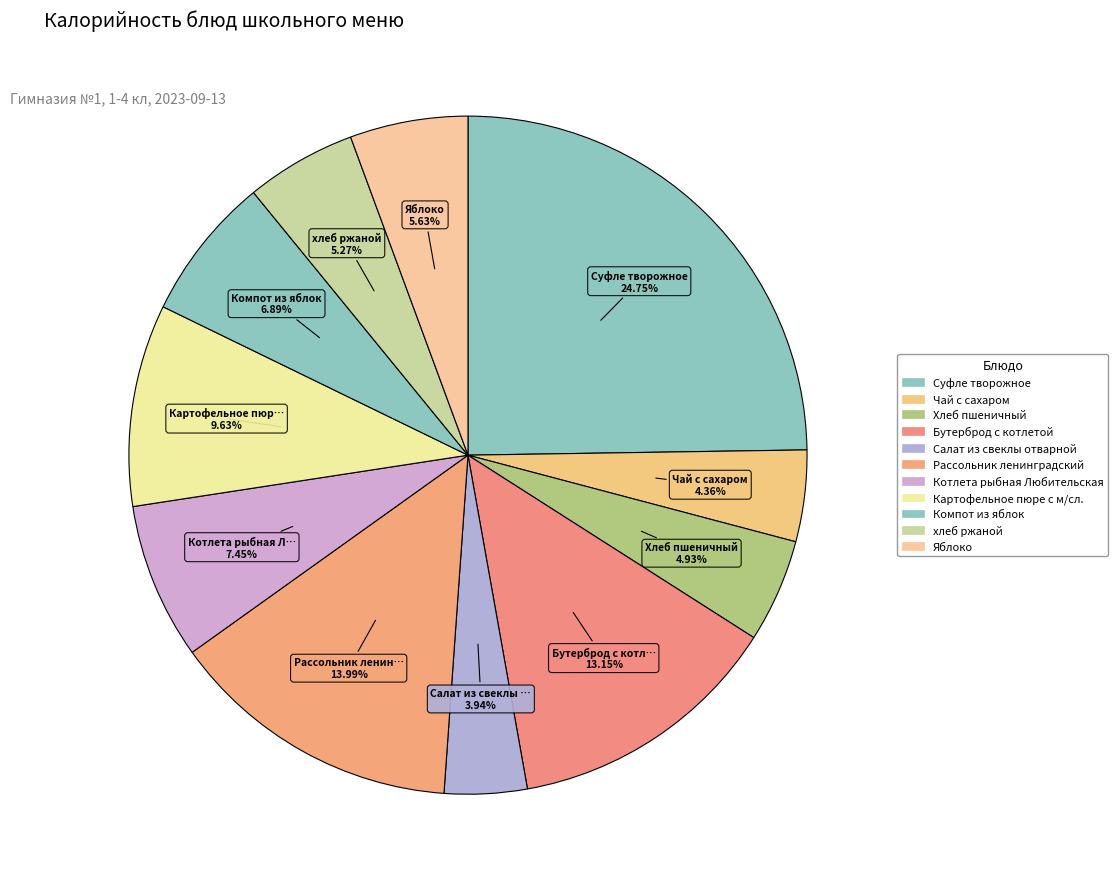

To the nearest percent, what is the combined percentage of Яблоко and Чай с сахаром?

10%